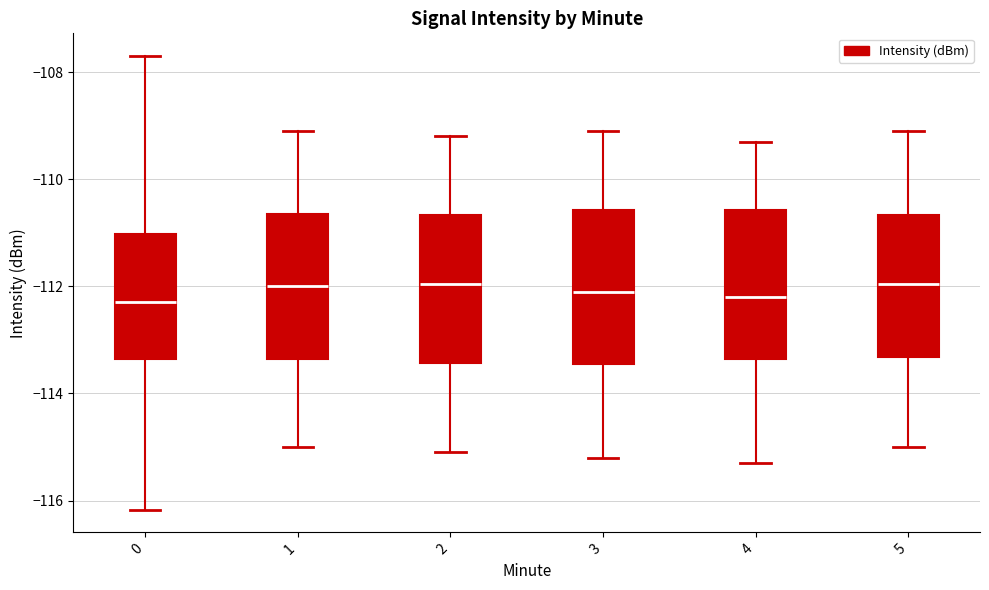

Reading left to right, read every box against the y-axis: the position of its median line, the range the box covers, and the ends of its whiskers. The values are not printed on the chart, so give them approximately, as read against the axis.

0: median -112.2, box -113.4 to -111.0, whiskers -116.2 to -107.6
1: median -112.0, box -113.4 to -110.6, whiskers -115.0 to -109.0
2: median -112.0, box -113.4 to -110.6, whiskers -115.0 to -109.2
3: median -112.0, box -113.4 to -110.6, whiskers -115.2 to -109.0
4: median -112.2, box -113.4 to -110.6, whiskers -115.2 to -109.2
5: median -112.0, box -113.4 to -110.6, whiskers -115.0 to -109.0